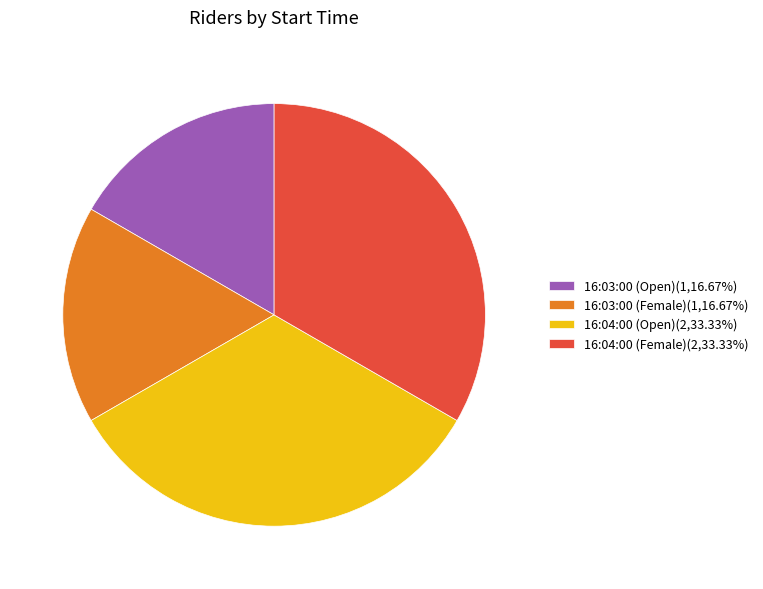

How many segments does this pie chart have?

4